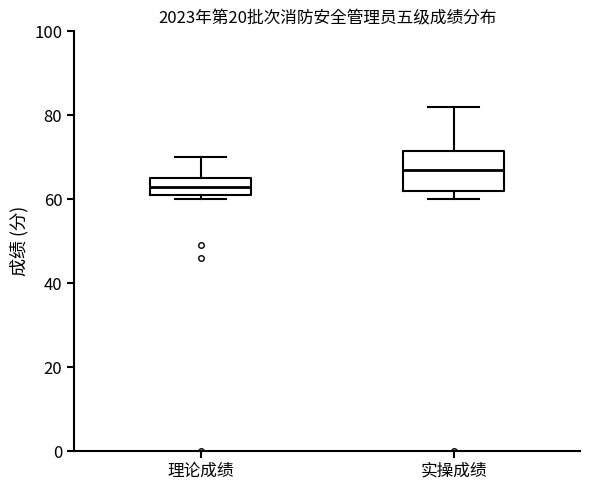

Comparing the boxes themselves (not the whiskers), which one is the tallest?

实操成绩